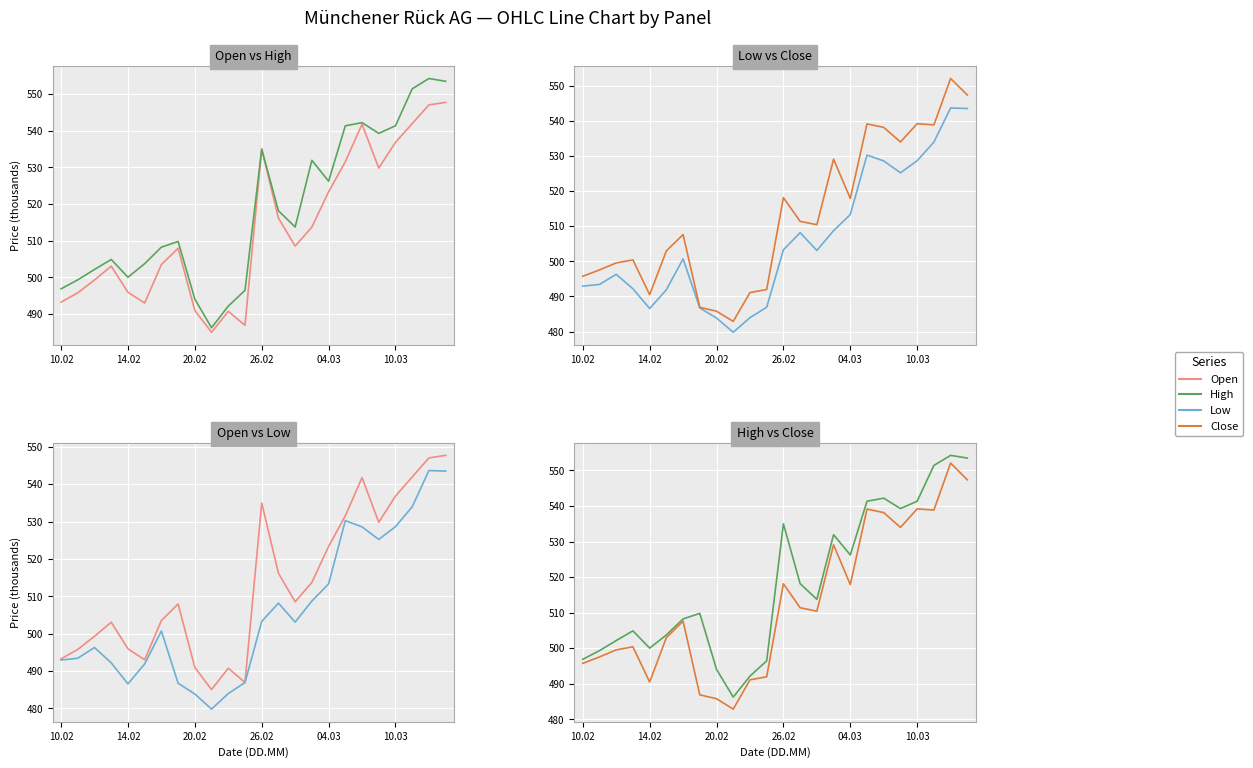

What are all the series names shown in the legend?

Open, High, Low, Close